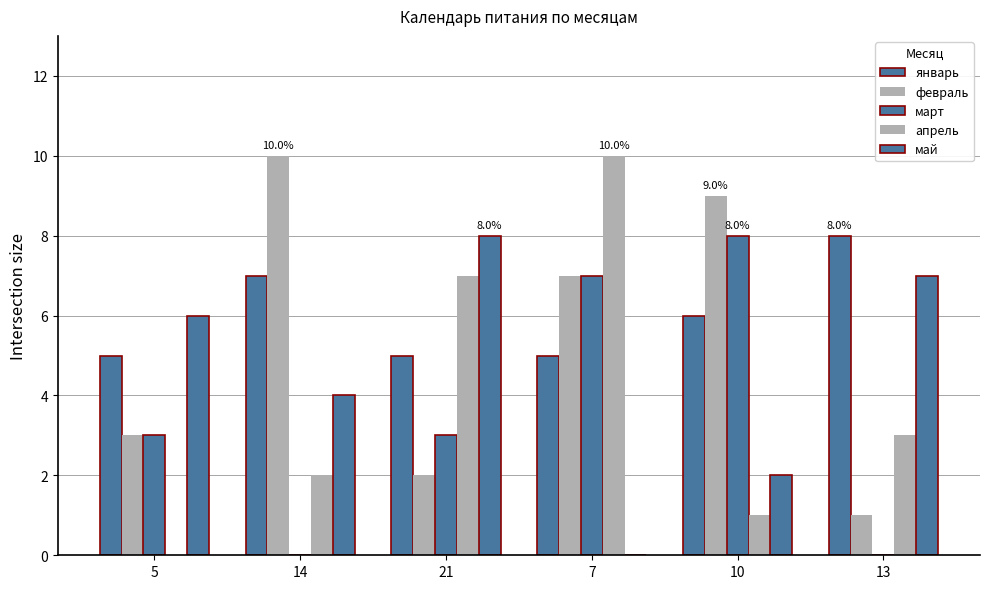

Does the chart contain stacked bars?

No